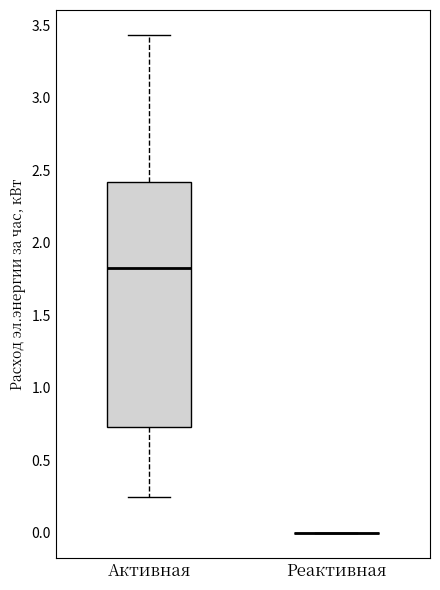

Comparing the boxes themselves (not the whiskers), which one is the tallest?

Активная